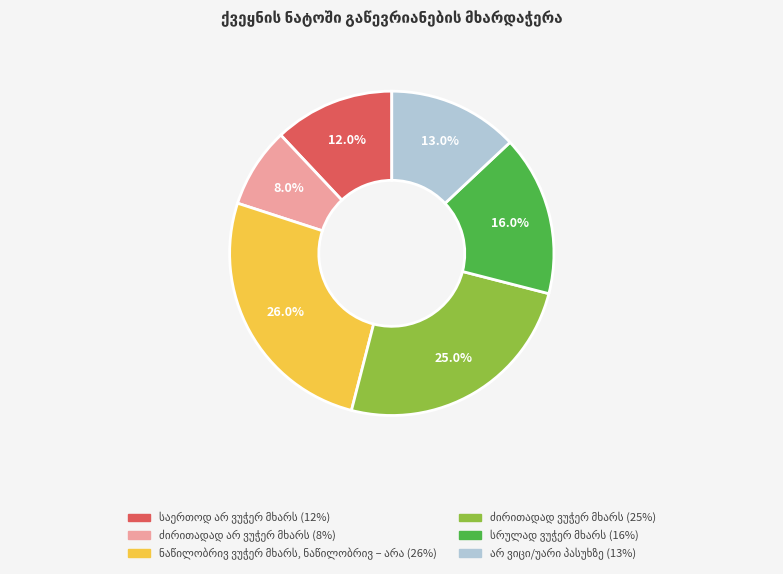

Does any single category account for the majority?

No